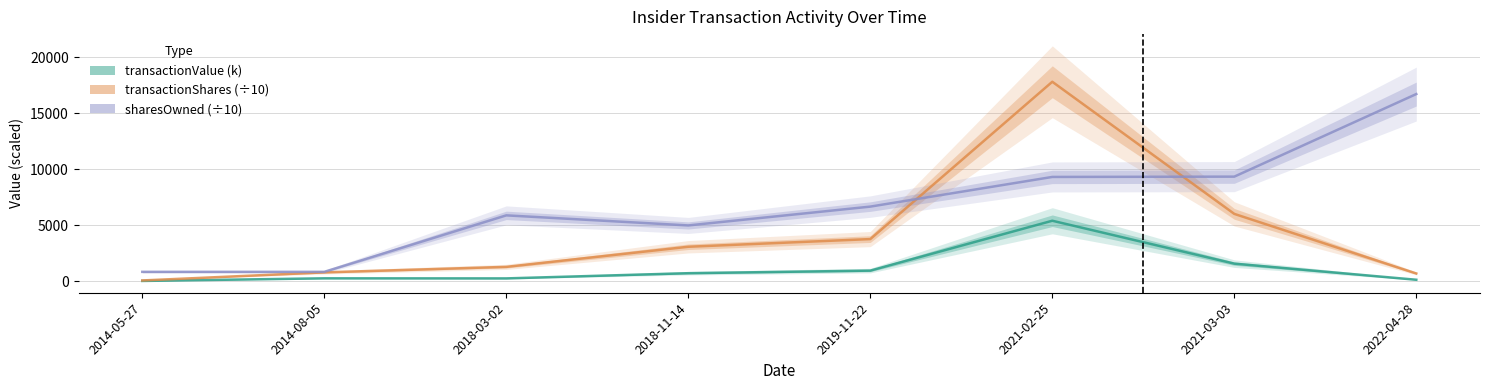

Count the number of data series in this chart.

3